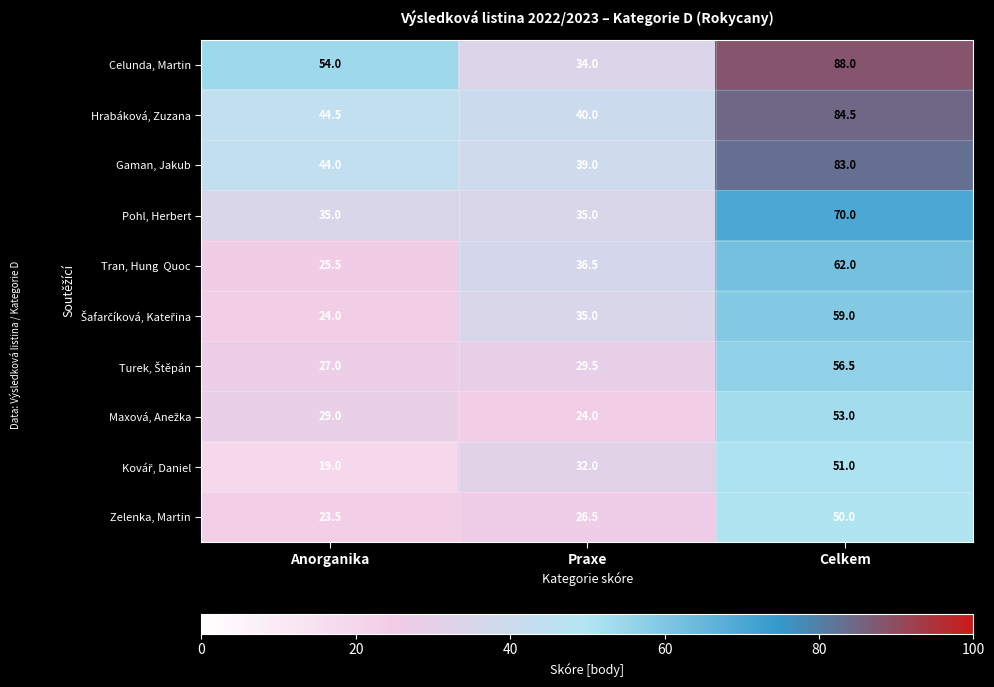

What is the approximate value of Pohl, Herbert at Celkem?

70.0